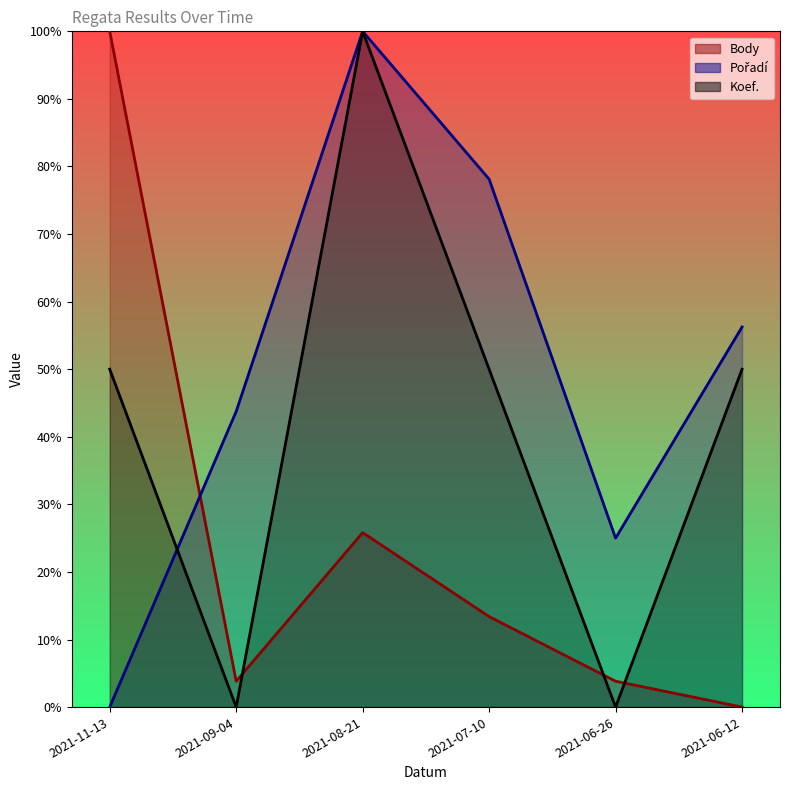

Which label corresponds to the smallest value in the chart?

2021-06-12